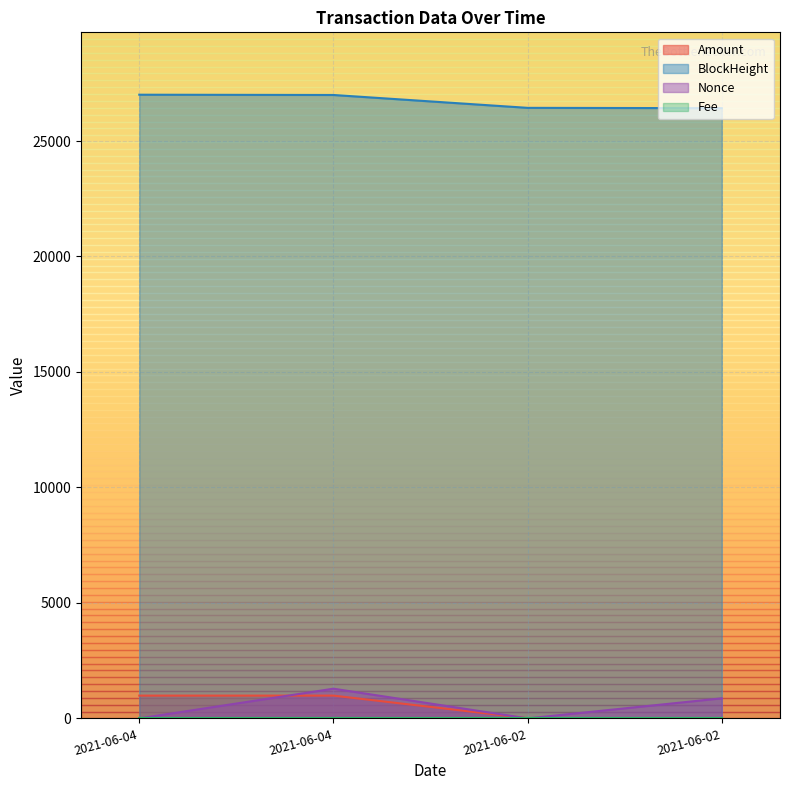

What position from the right is 2021-06-04 02:24:00?

3